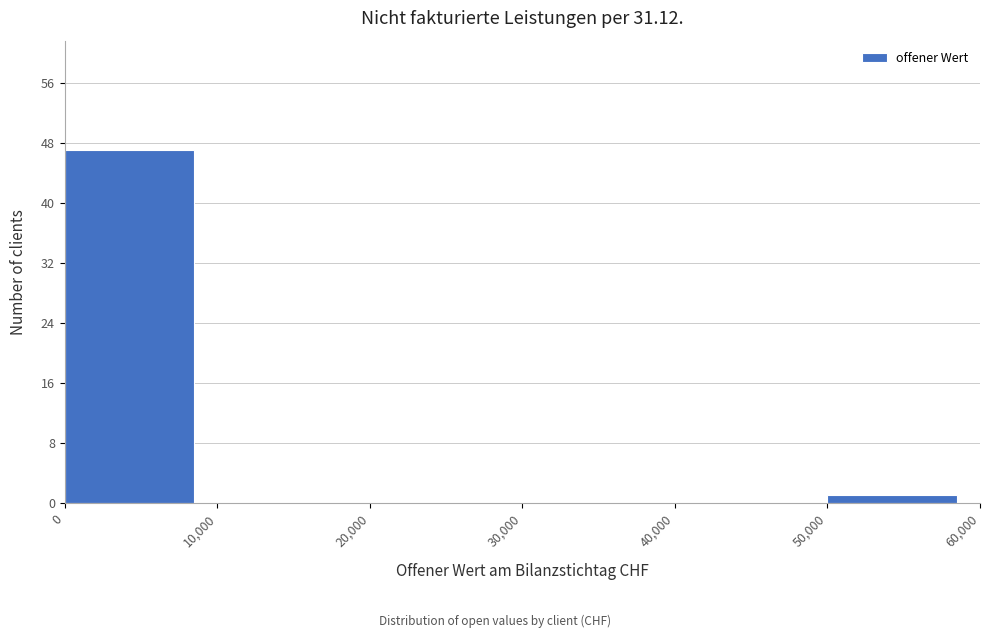

Which range on the x-axis has the tallest bar?

0 to 10,000